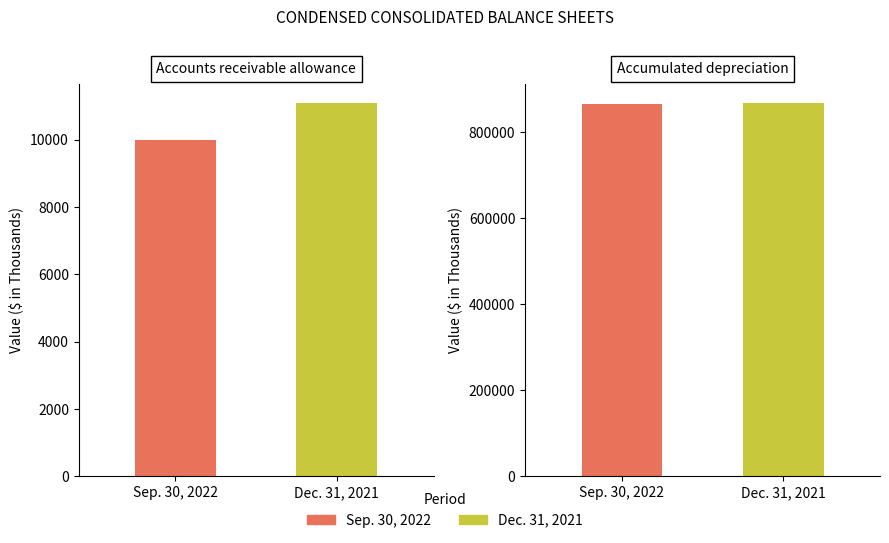

What position from the right is Accumulated depreciation?

1